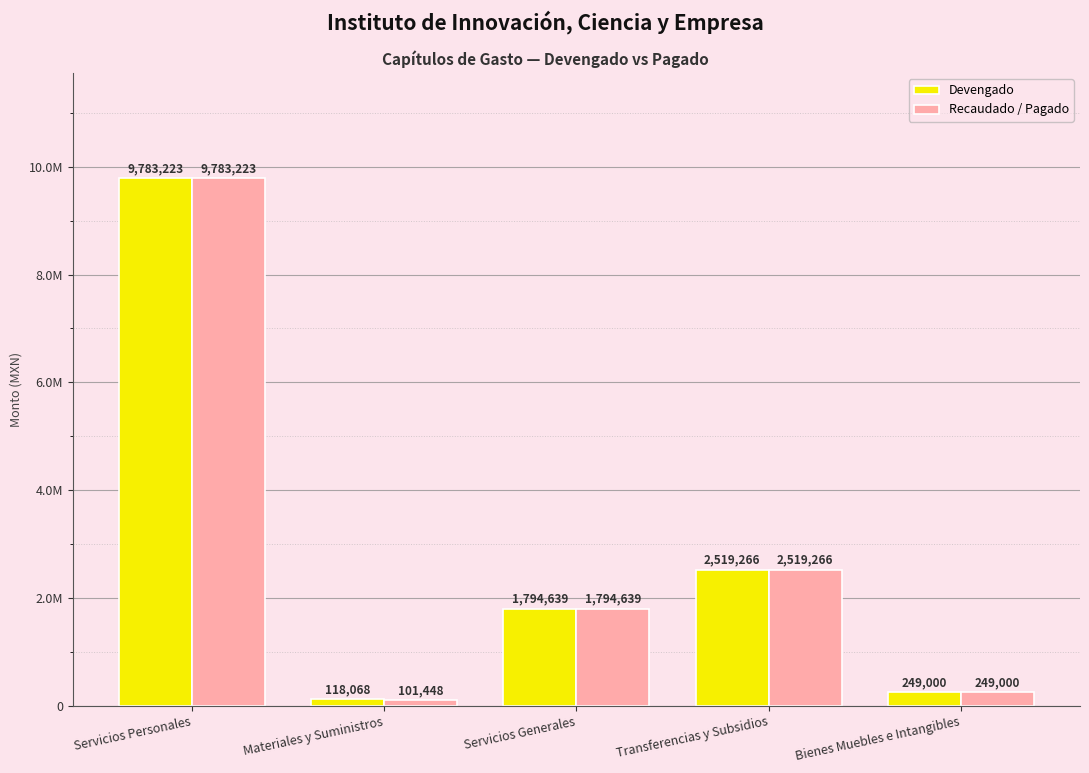

What is the average value of the Recaudado / Pagado series?

2889515